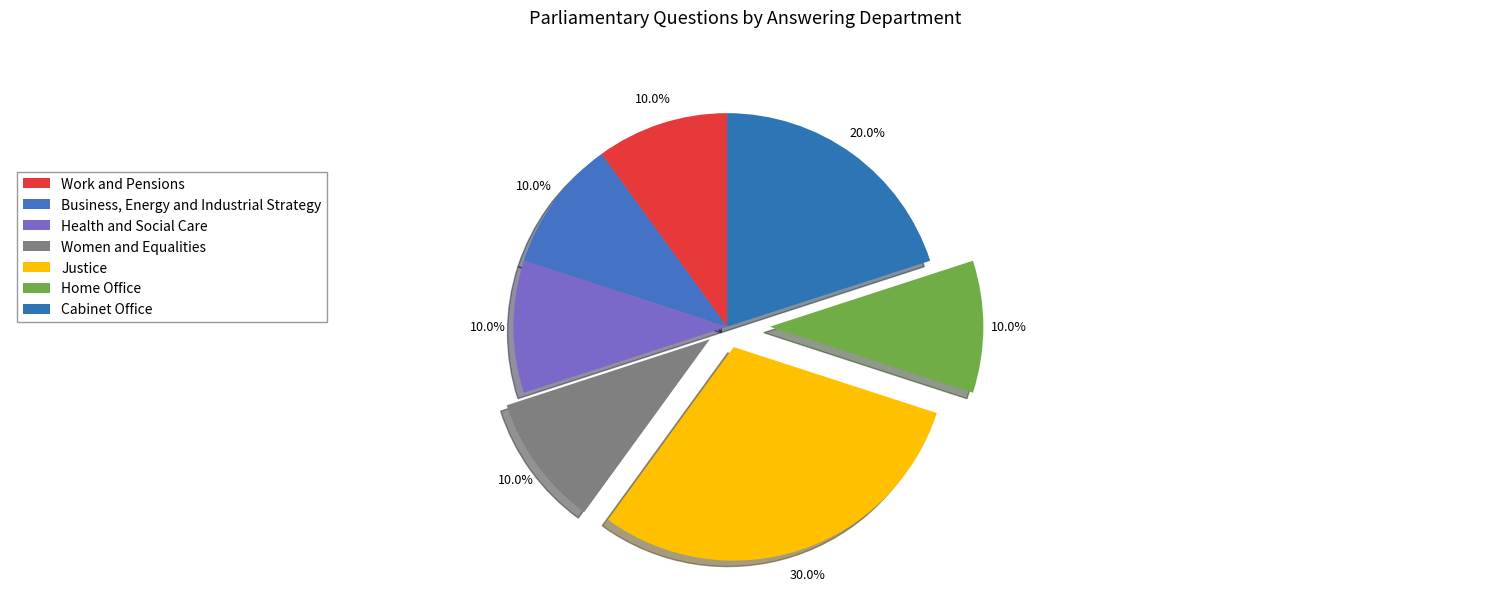

How many slices are in this pie chart?

7